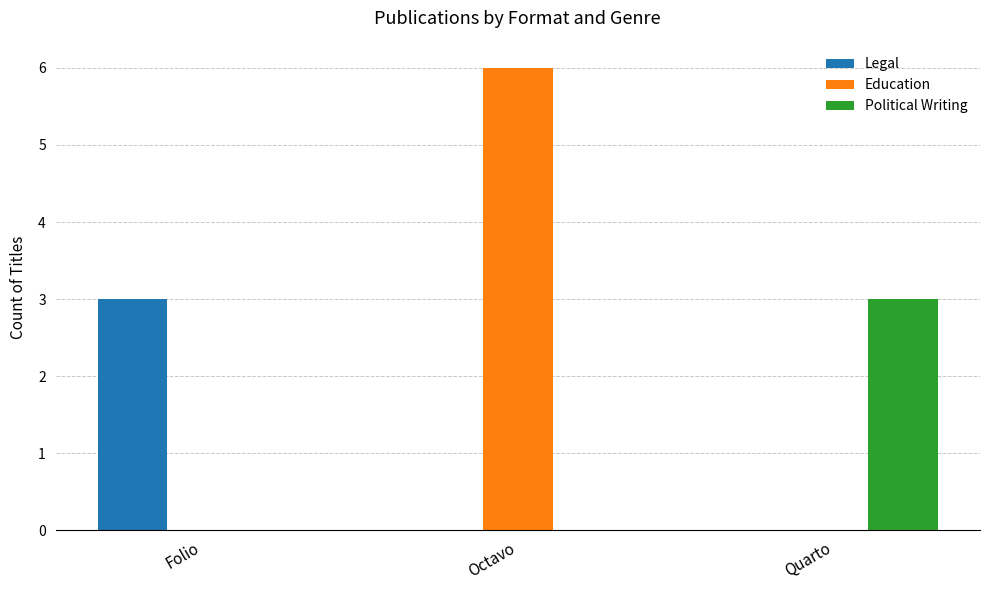

What is the greatest value displayed?

6